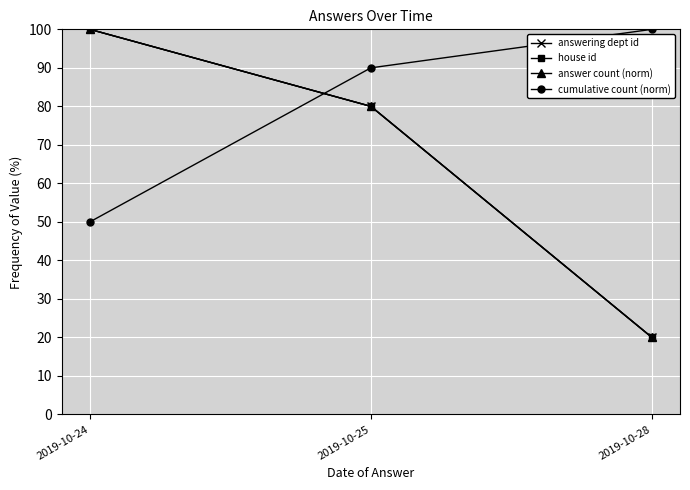

Which category has the lowest value in the cumulative count (norm) series?

2019-10-24